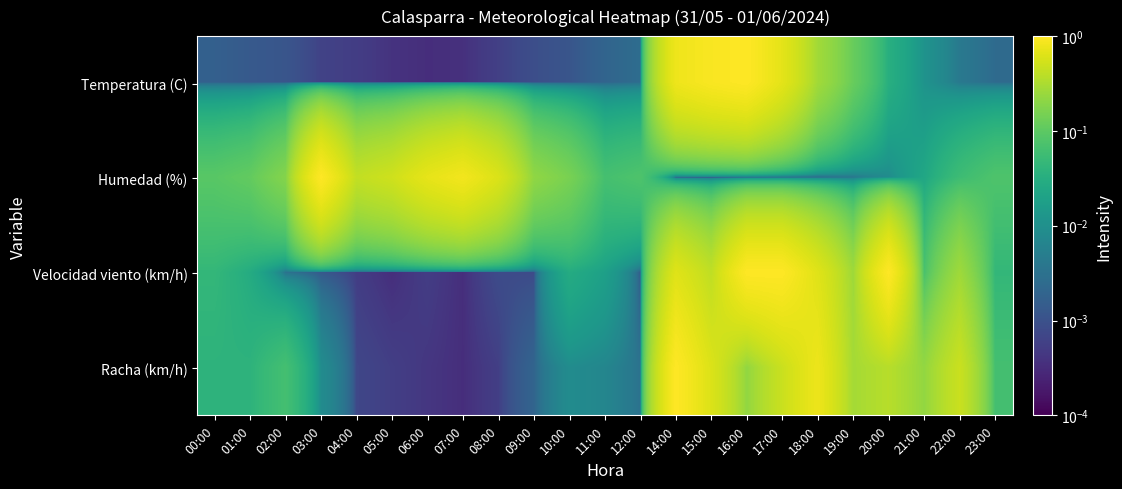

Reading left to right, what are all the values shown in this chart?

Temperatura (C): 00:00=0.0	01:00=0.0	02:00=0.0	03:00=0.0	04:00=0.0	05:00=0.0	06:00=0.0	07:00=0.0	08:00=0.0	09:00=0.0	10:00=0.0	11:00=0.0	12:00=0.0	14:00=0.8	15:00=0.9	16:00=1.0	17:00=0.7	18:00=0.3	19:00=0.1	20:00=0.0	21:00=0.0	22:00=0.0	23:00=0.0
Humedad (%): 00:00=0.1	01:00=0.1	02:00=0.2	03:00=1.0	04:00=0.4	05:00=0.5	06:00=0.7	07:00=0.8	08:00=0.6	09:00=0.2	10:00=0.2	11:00=0.1	12:00=0.1	14:00=0.0	15:00=0.0	16:00=0.0	17:00=0.0	18:00=0.0	19:00=0.0	20:00=0.0	21:00=0.0	22:00=0.1	23:00=0.1
Velocidad viento (km/h): 00:00=0.0	01:00=0.0	02:00=0.0	03:00=0.0	04:00=0.0	05:00=0.0	06:00=0.0	07:00=0.0	08:00=0.0	09:00=0.0	10:00=0.0	11:00=0.0	12:00=0.0	14:00=0.6	15:00=0.4	16:00=1.0	17:00=1.0	18:00=0.6	19:00=0.3	20:00=1.0	21:00=0.1	22:00=0.3	23:00=0.0
Racha (km/h): 00:00=0.0	01:00=0.0	02:00=0.1	03:00=0.0	04:00=0.0	05:00=0.0	06:00=0.0	07:00=0.0	08:00=0.0	09:00=0.0	10:00=0.0	11:00=0.0	12:00=0.0	14:00=1.0	15:00=0.6	16:00=0.2	17:00=0.5	18:00=0.8	19:00=0.3	20:00=0.4	21:00=0.2	22:00=0.5	23:00=0.1